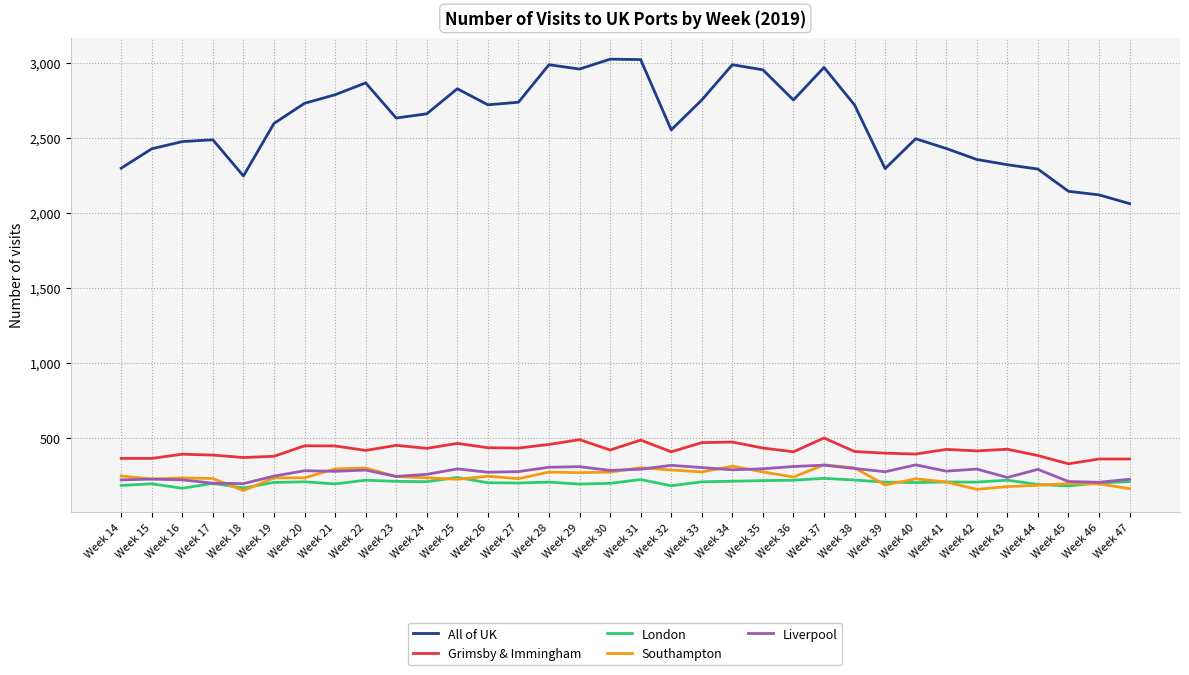

What is the total value across all series at Week 32?

3752